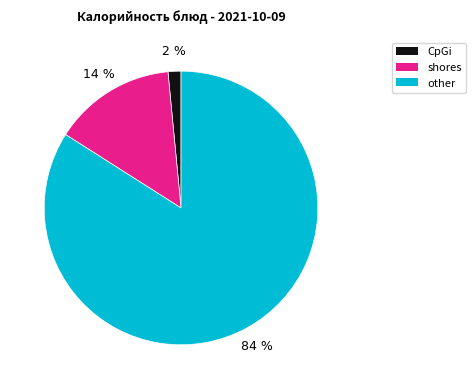

Does any single category account for the majority?

Yes